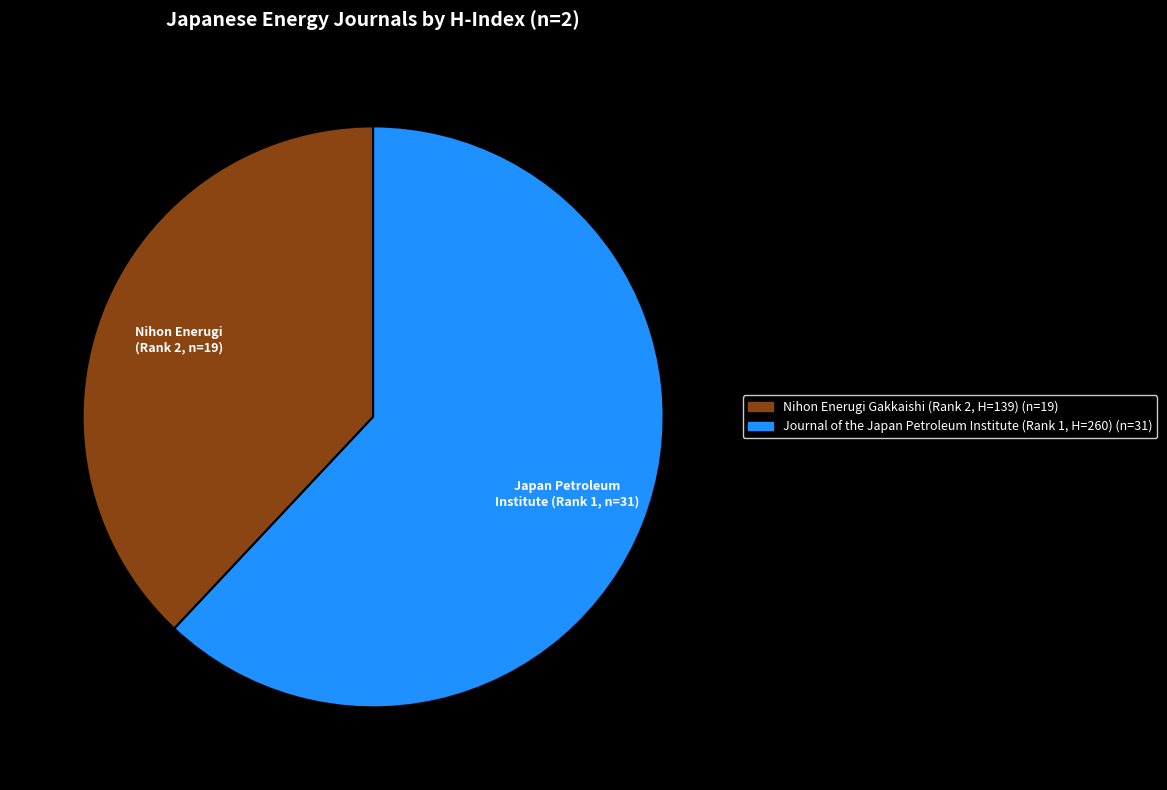

Which slice represents more than half of the pie?

Journal of the Japan Petroleum Institute (Rank 1, H=260)